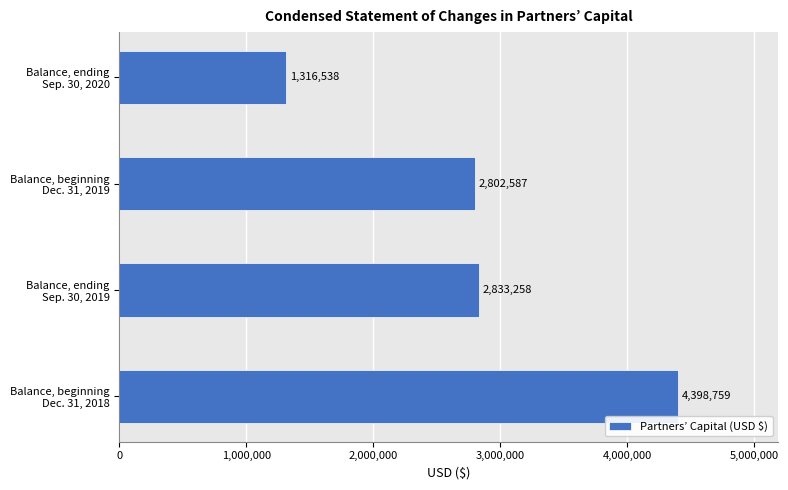

Reading bottom to top, transcribe all the data shown in this chart.

4398759	2833258	2802587	1316538